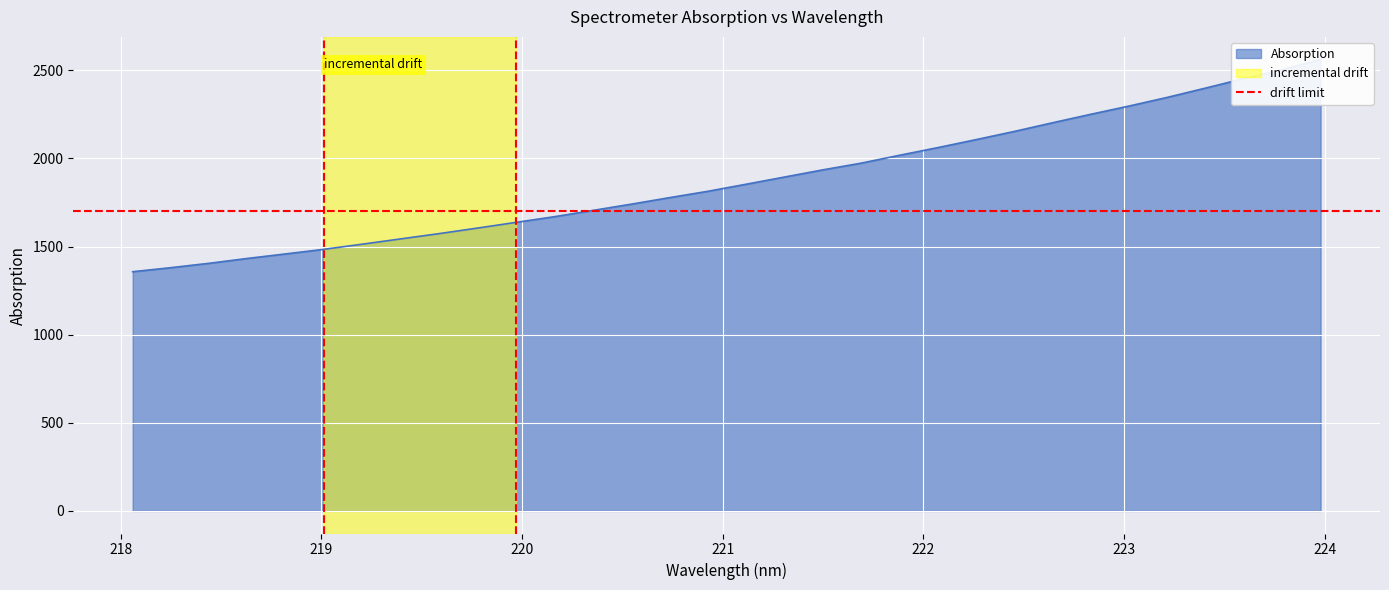

At which label does the data first exceed 1853?

221.1174